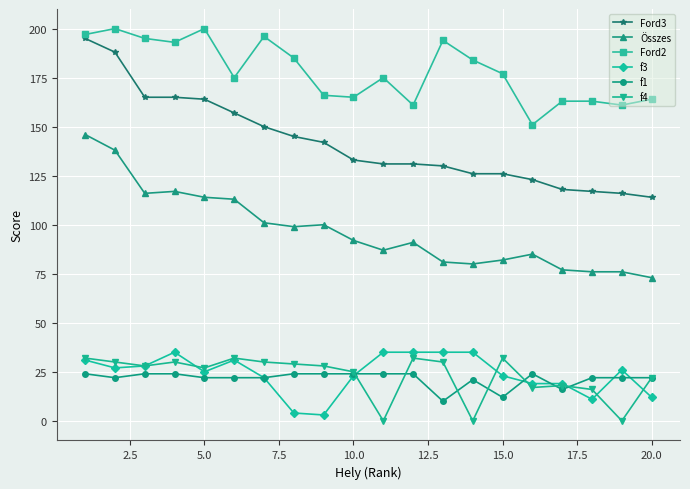

What is the average value of the Ford3 series?

142